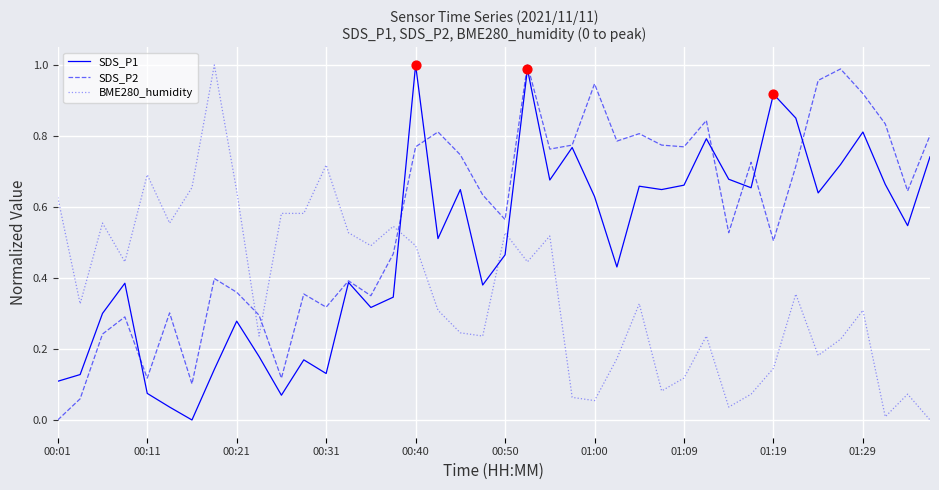

Which series has the largest total across all categories?

SDS_P2